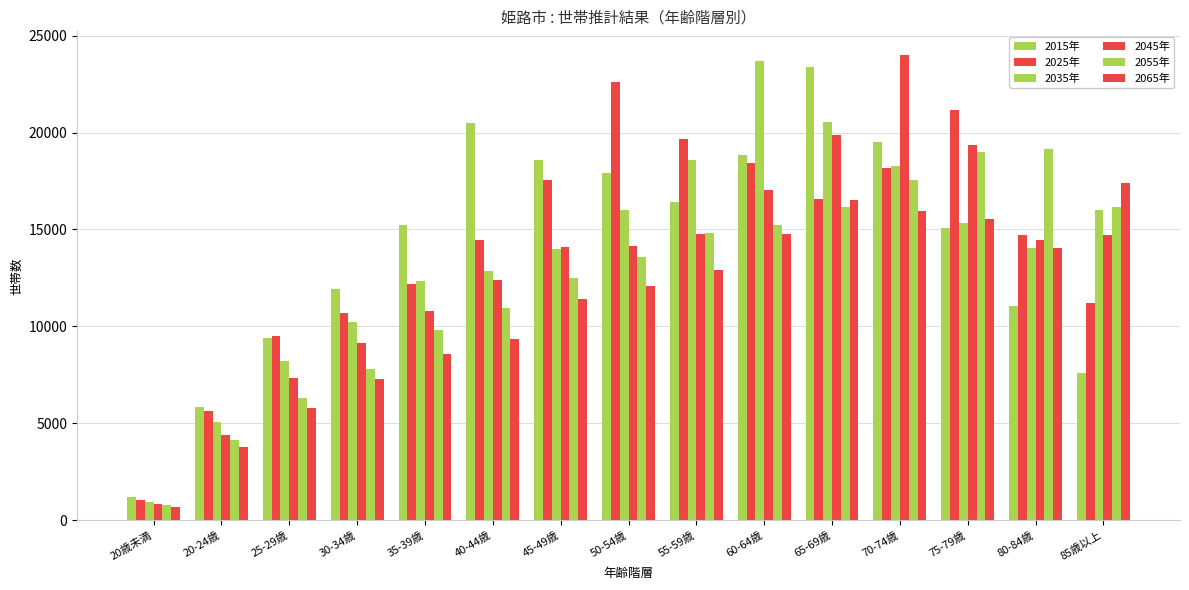

At how many categories does at least one series exceed 18242?

9